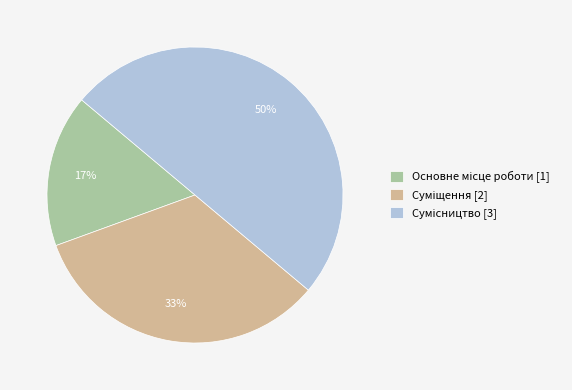

To the nearest percent, what is the difference between the largest and smallest slice percentages?

33%